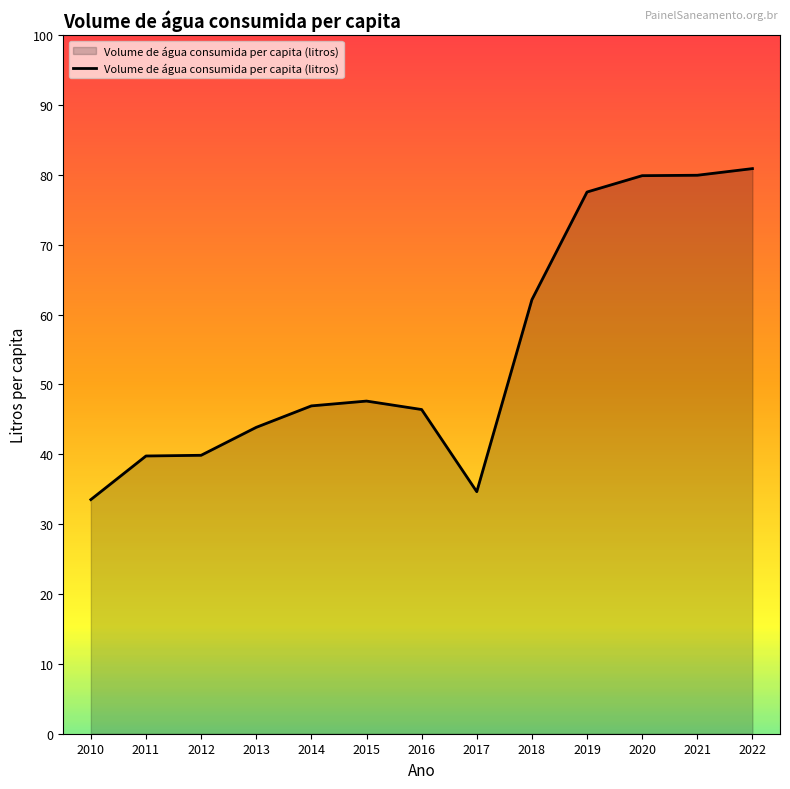

True or false: the data shows 79.9 at 2020.

True